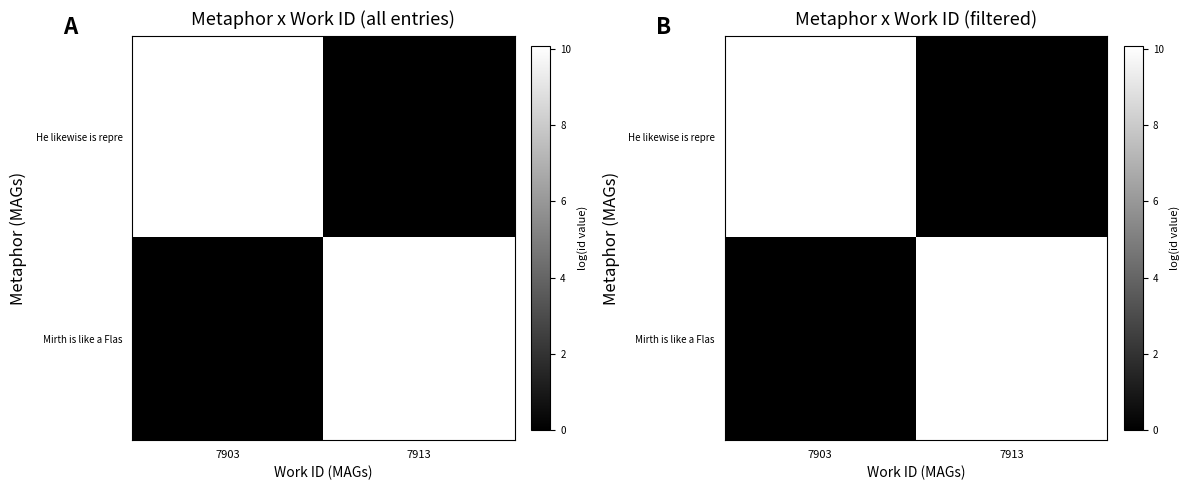

List the series in order of their overall mean, lowest first.

He likewise is repre, Mirth is like a Flas